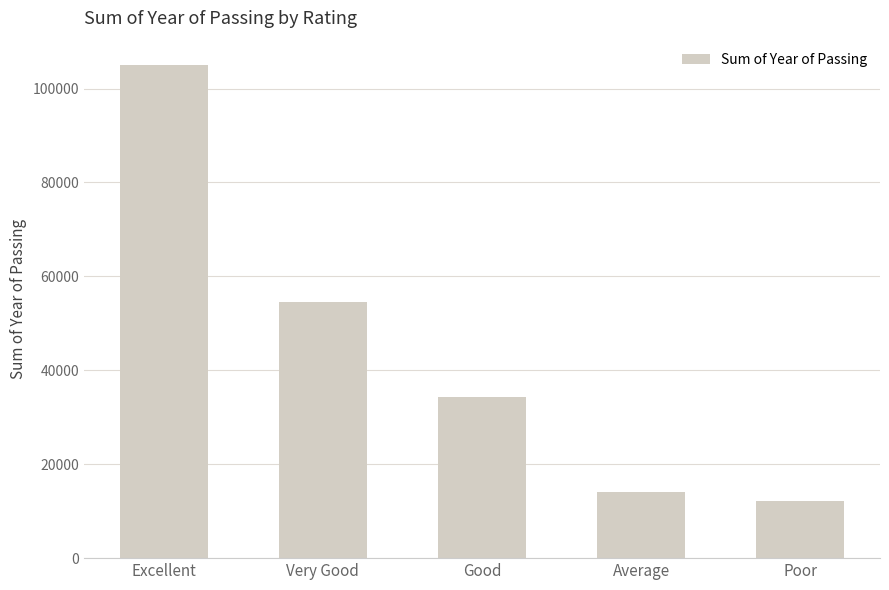

Which label corresponds to the largest value in the chart?

Excellent